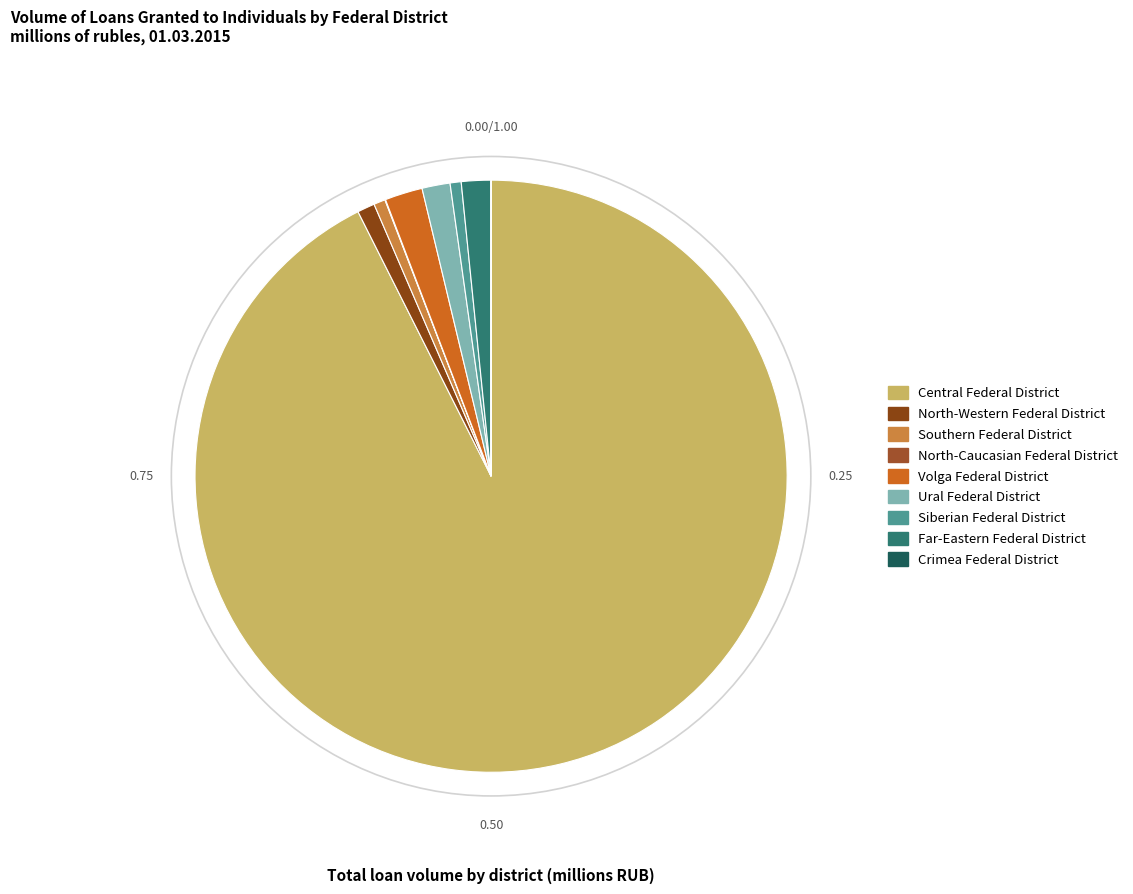

Which category has the smallest portion of the pie?

Crimea Federal District